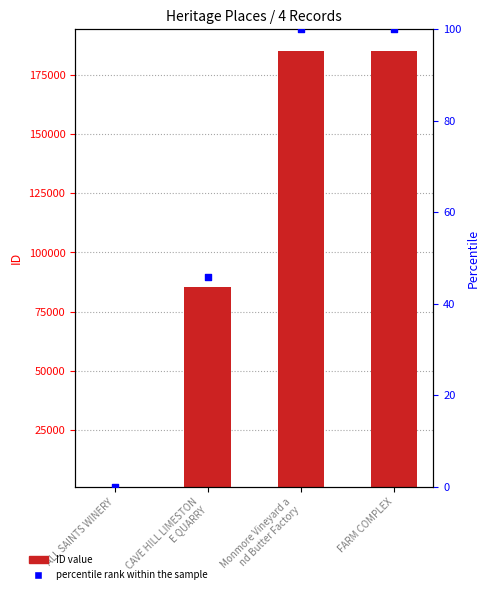

Which series has the largest total across all categories?

ID